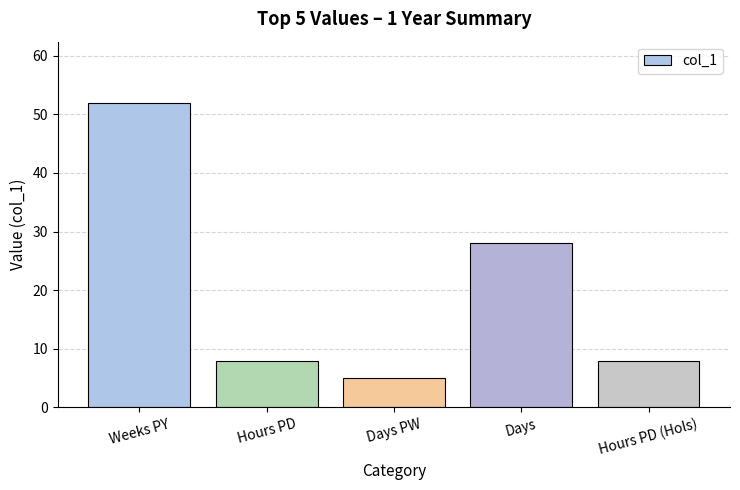

Count the number of categories in the chart.

5